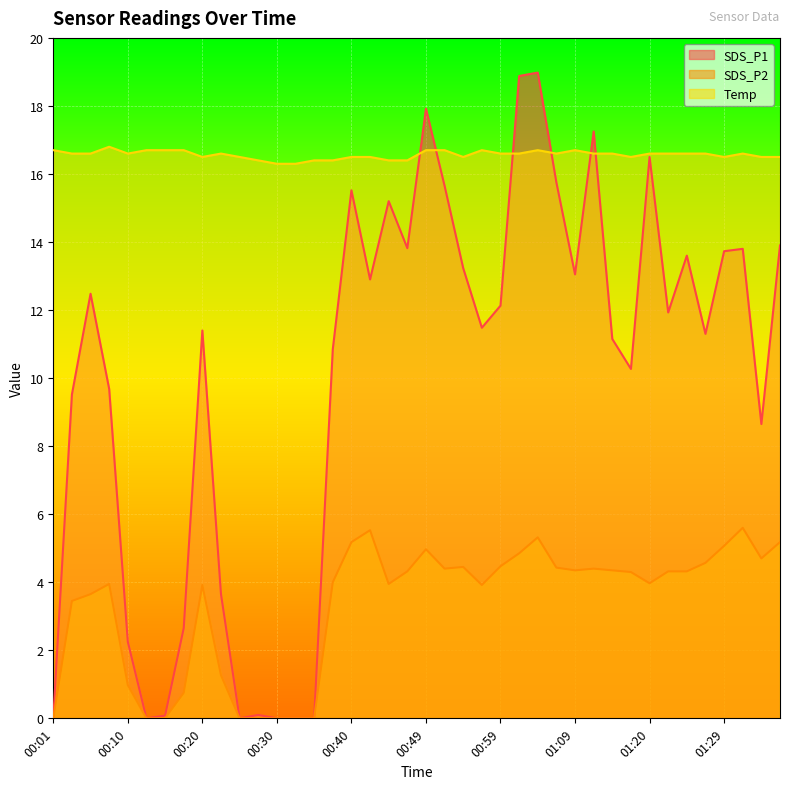

True or false: SDS_P1 has more than 2 interior local peaks.

True